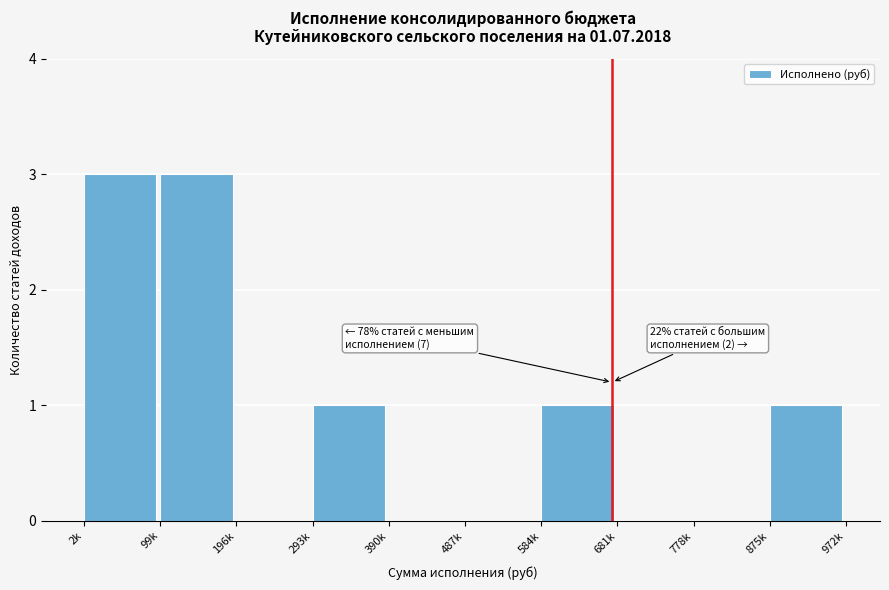

Reading left to right, what are all the values shown in this chart?

2k=3	99k=3	196k=0	293k=1	390k=0	487k=0	584k=1	681k=0	778k=0	875k=1